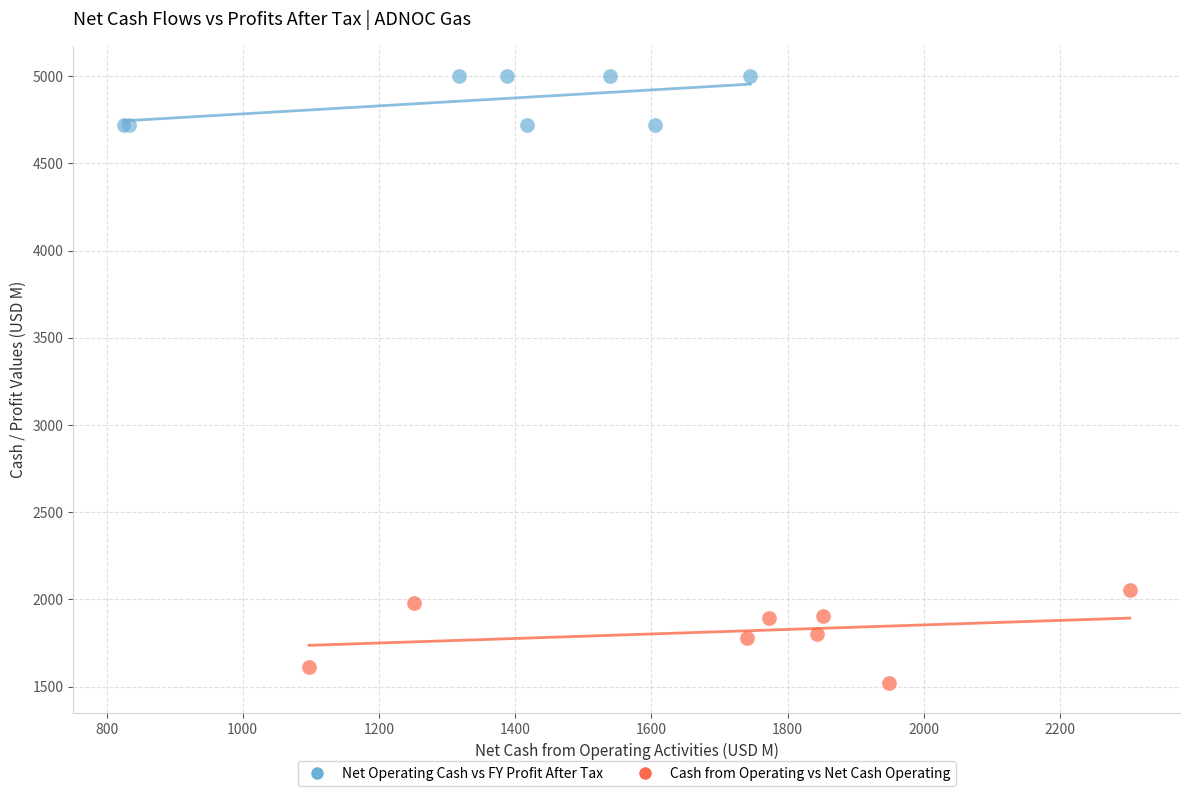

Which series contains the lowest Y value?

Cash from Operating vs Net Cash Operating